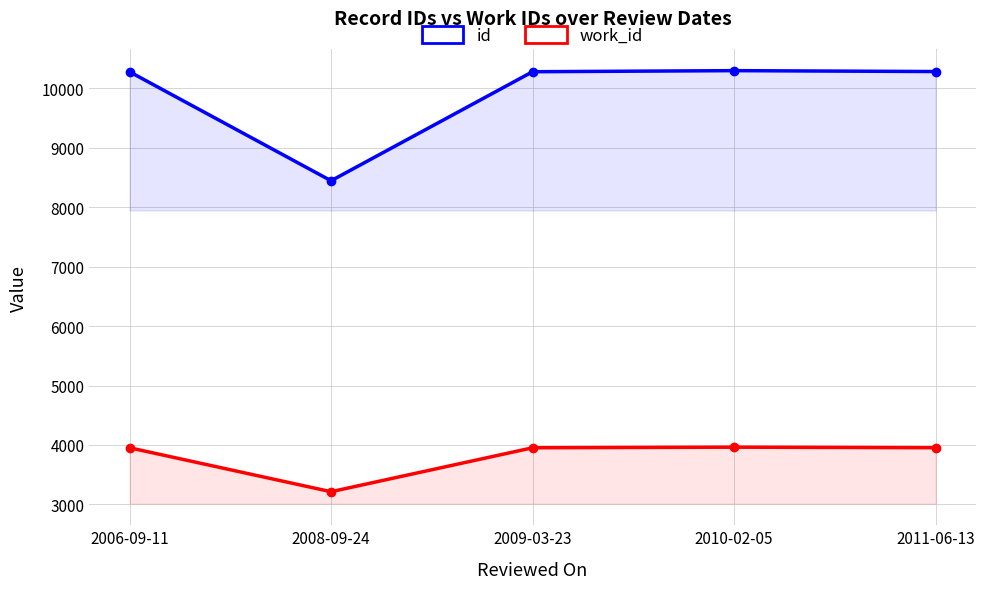

What is the total value across all series at 2011-06-13?

14235